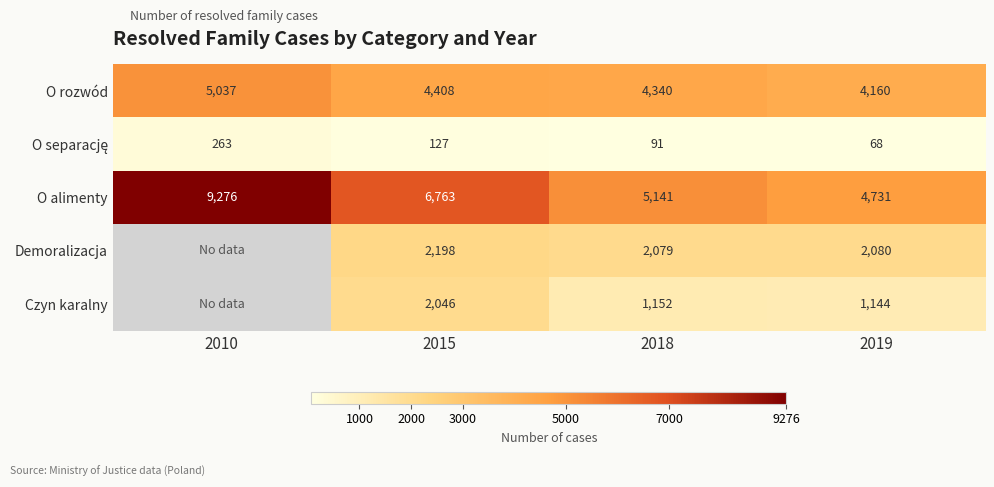

What is the difference between the highest and lowest values at 2010?

9013.0